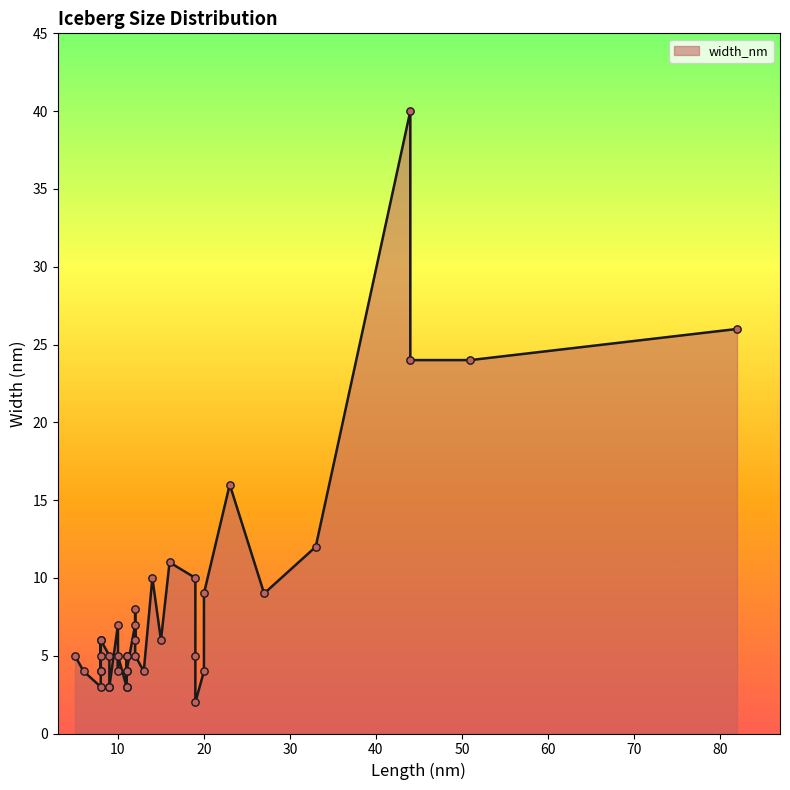

Between 8 and 8, which is larger?

8